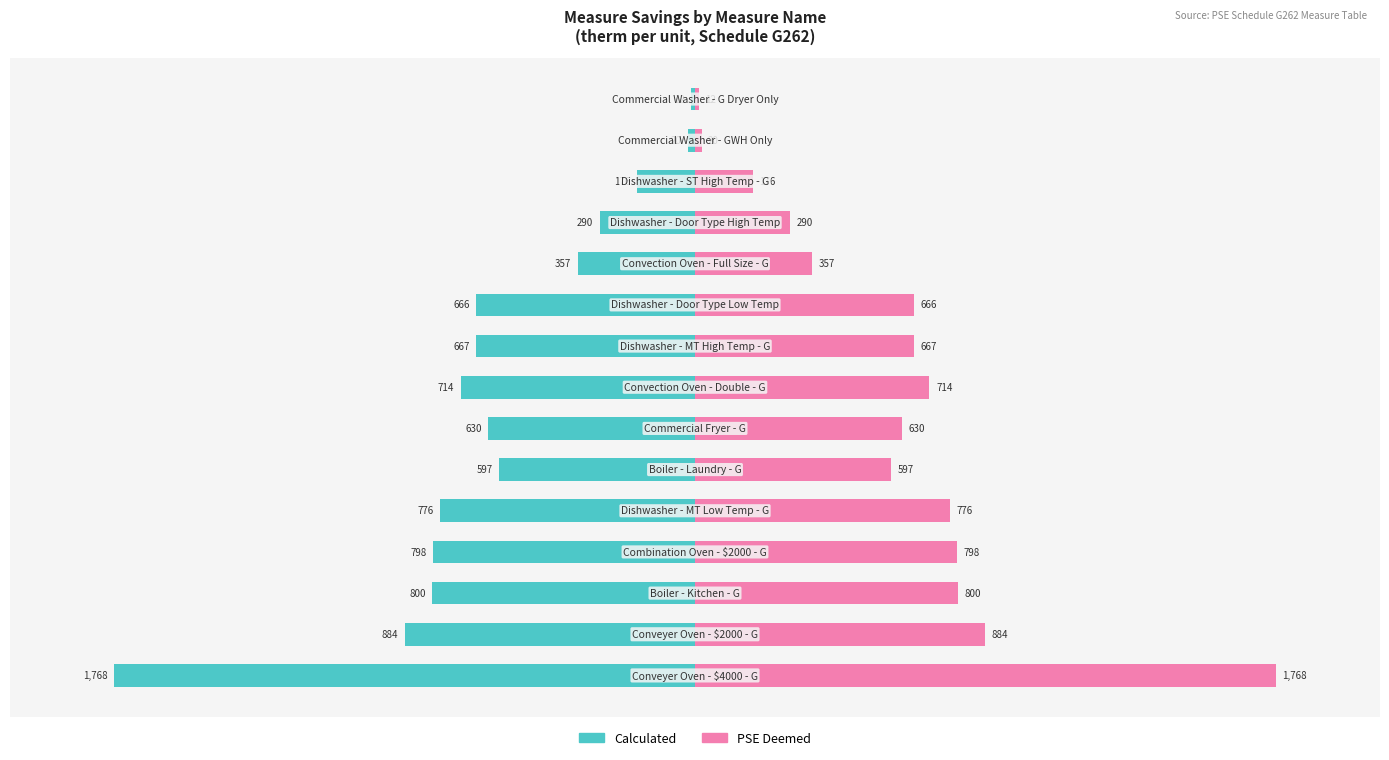

Is it true that Calculated equals -1768 at 0?

True